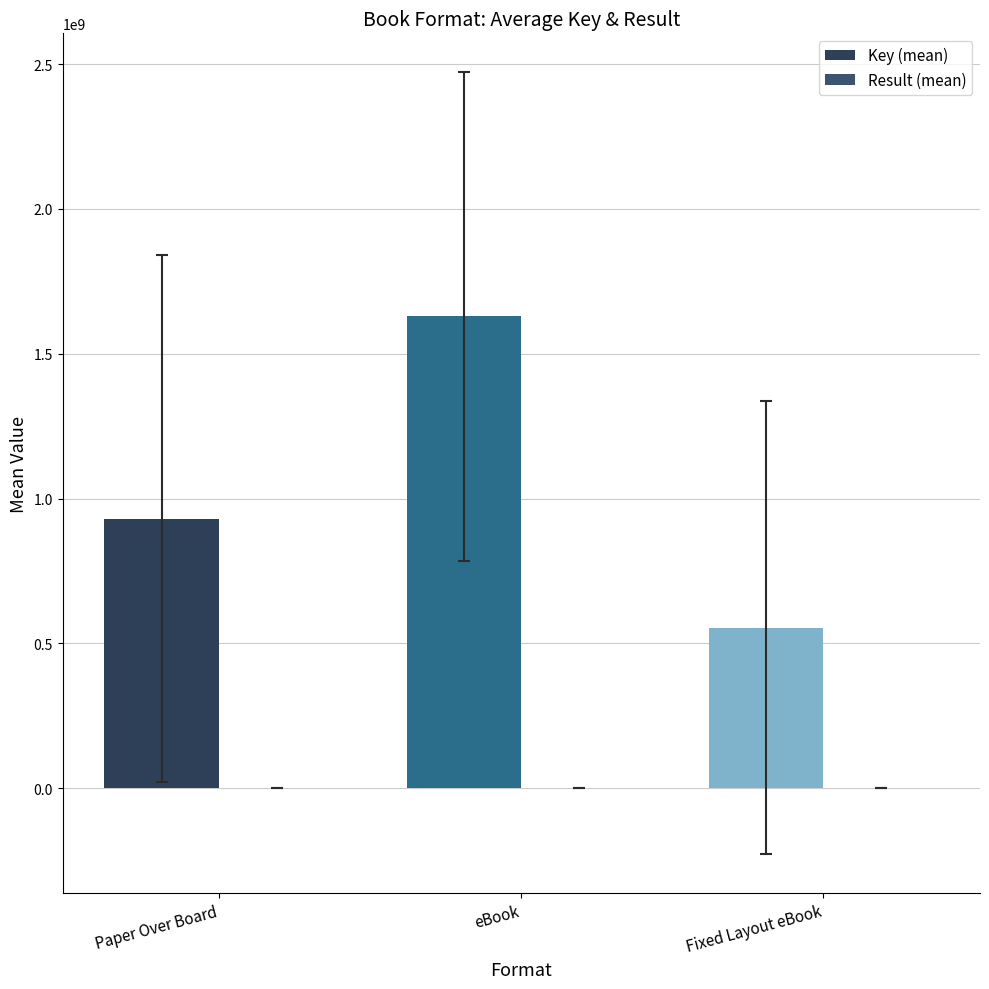

Count the number of categories in the chart.

3